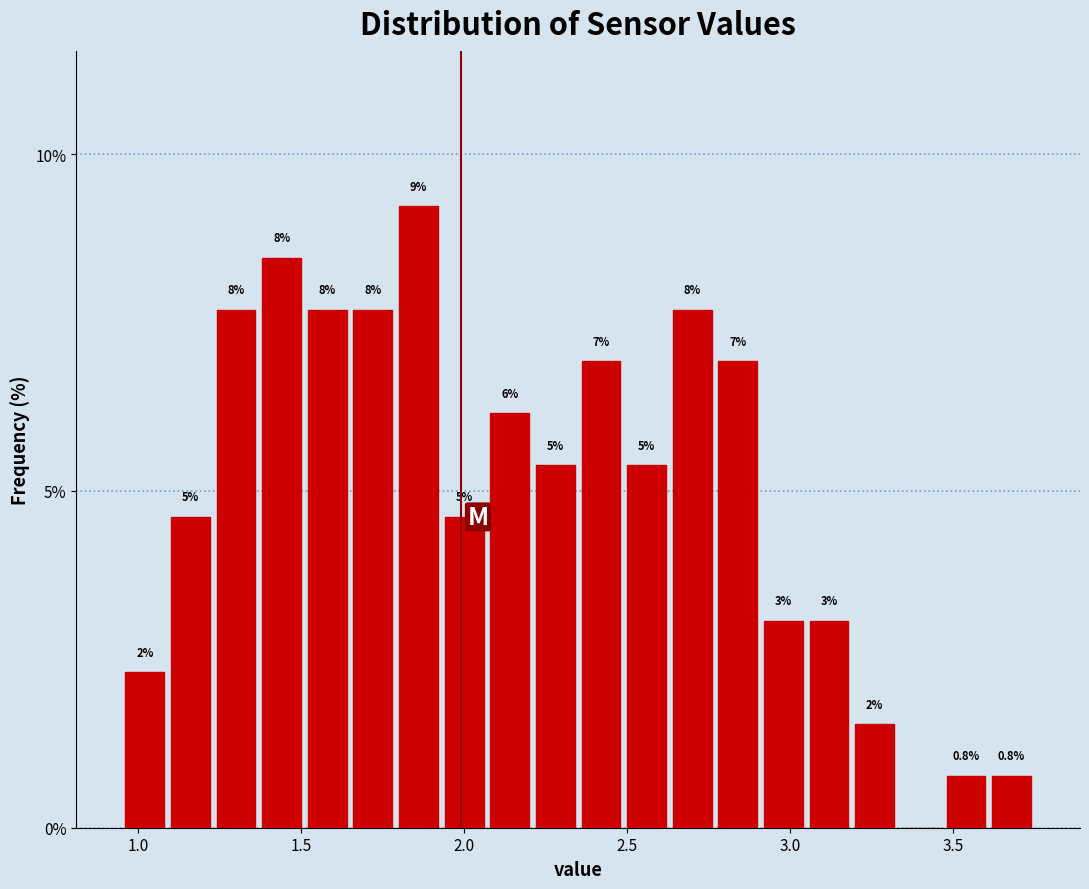

Read against the x-axis, roughly where is the centre of the tallest bar?

1.85